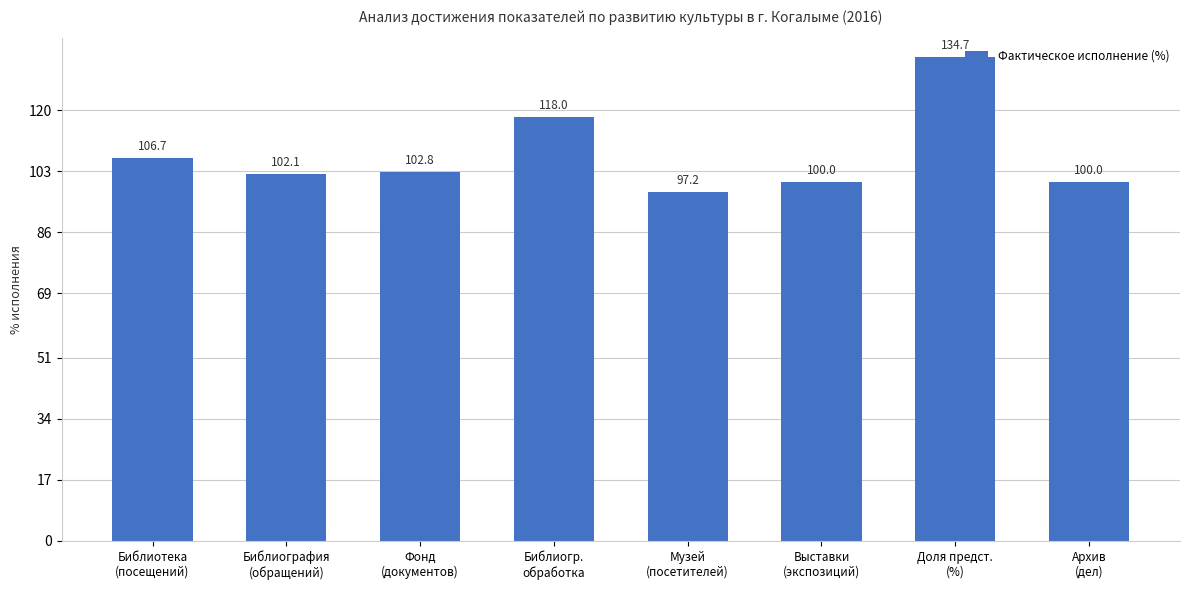

Reading left to right, extract all data points from this chart.

Библиотека
(посещений)=106.7	Библиография
(обращений)=102.1	Фонд
(документов)=102.8	Библиогр.
обработка=118.0	Музей
(посетителей)=97.2	Выставки
(экспозиций)=100.0	Доля предст.
(%)=134.7	Архив
(дел)=100.0